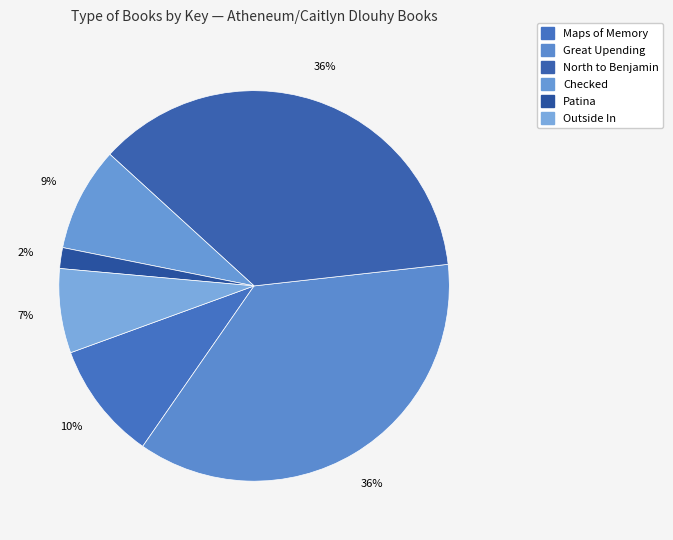

To the nearest percent, what is the difference between the Great Upending and Outside In slice percentages?

29%